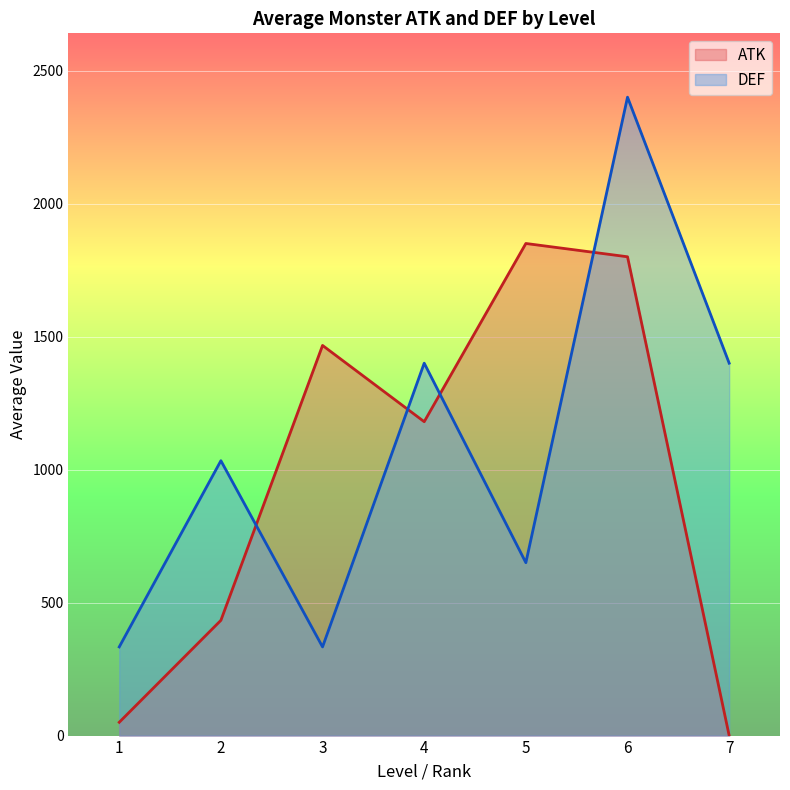

Is the value of ATK at 1 greater than the value of DEF at 4?

No